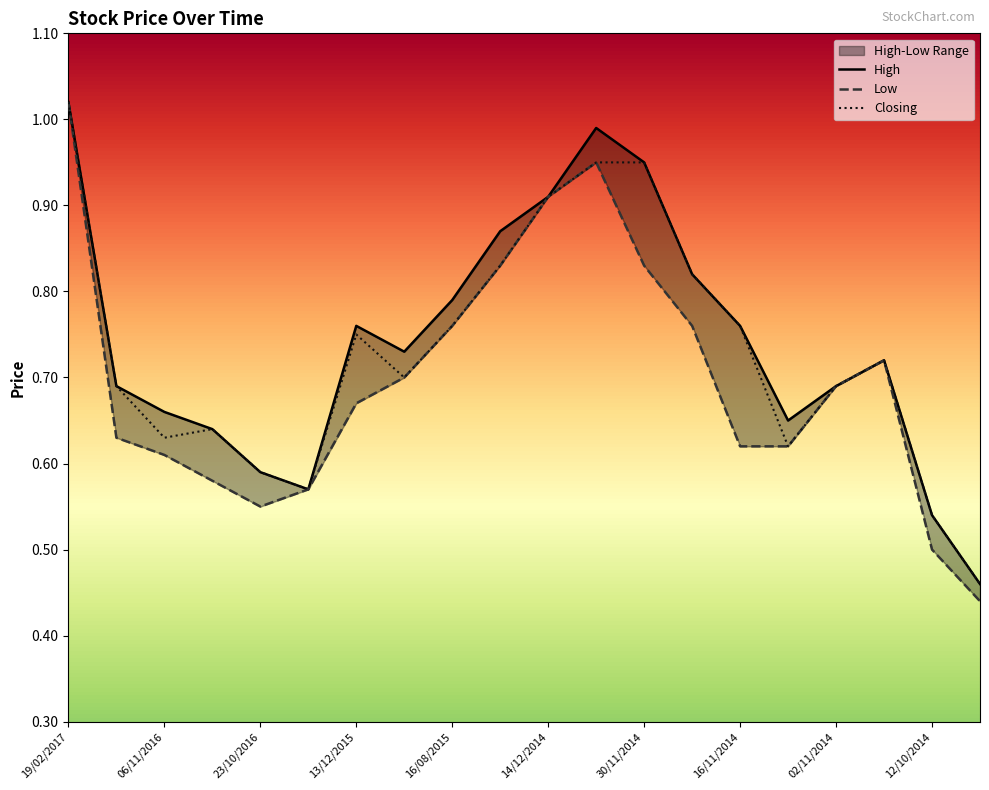

Which series has the widest spread of values?

Low